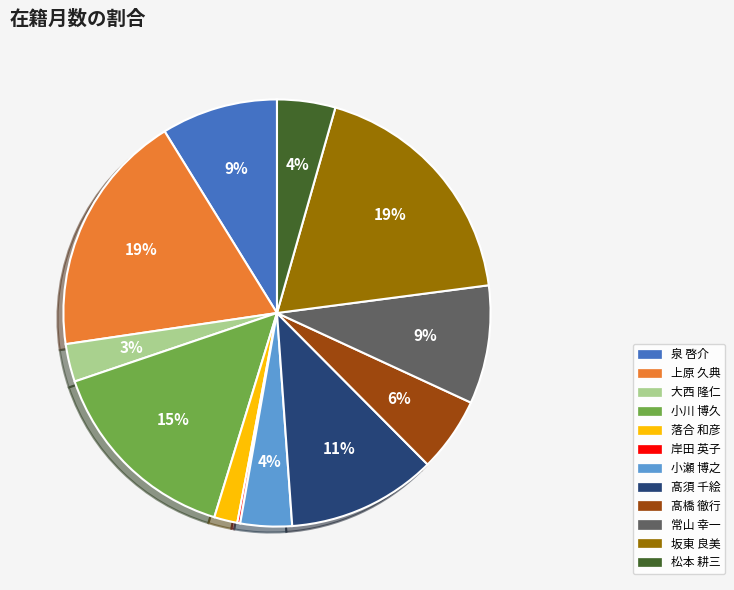

To the nearest percent, what is the average slice percentage?

8%